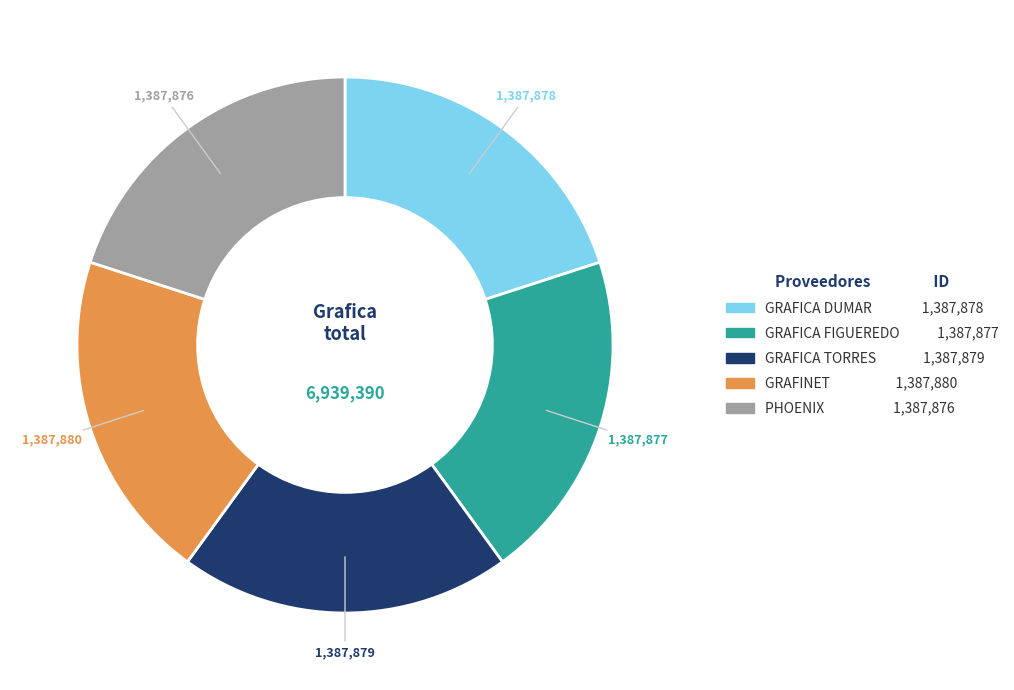

Combined, do GRAFINET and GRAFICA DUMAR account for over 50%?

No